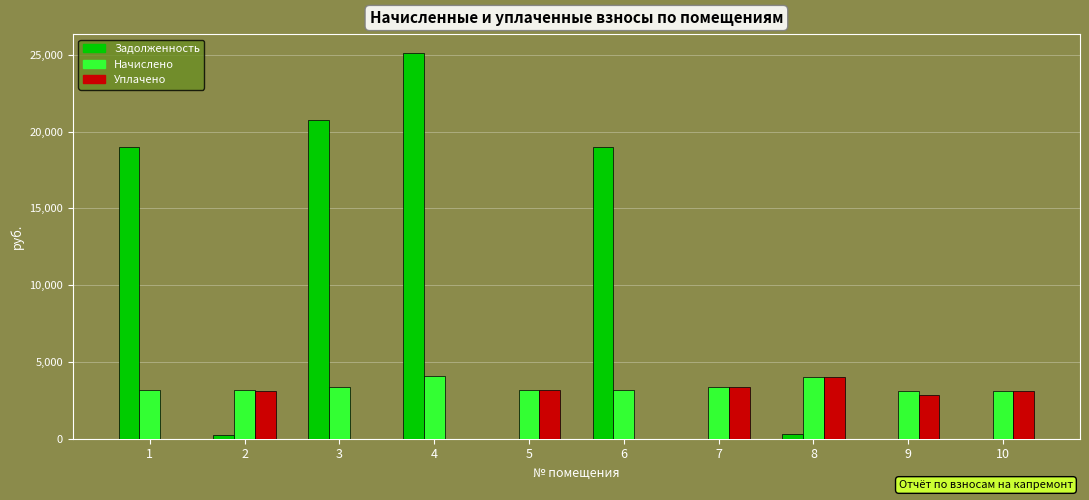

How many categories are shown in the chart?

10